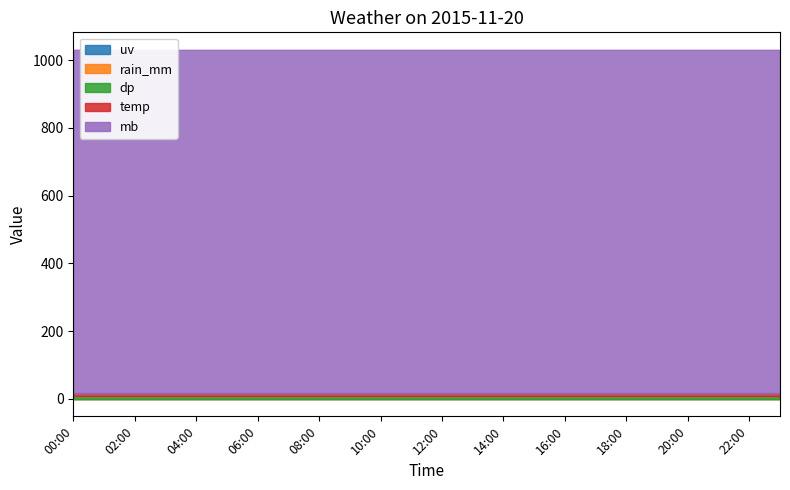

What position from the left is 02:00?

3